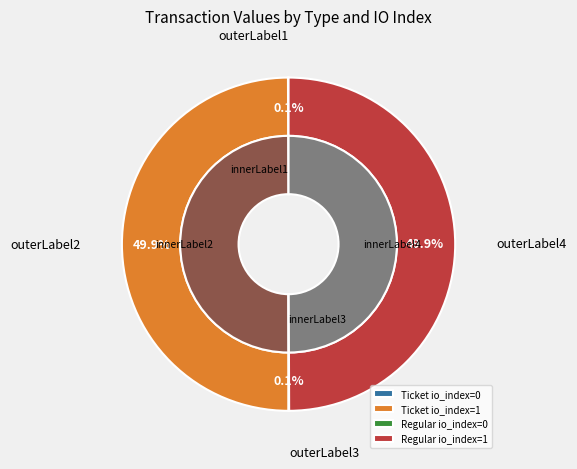

Does Ticket io_index=1 account for over 50% of the chart?

No